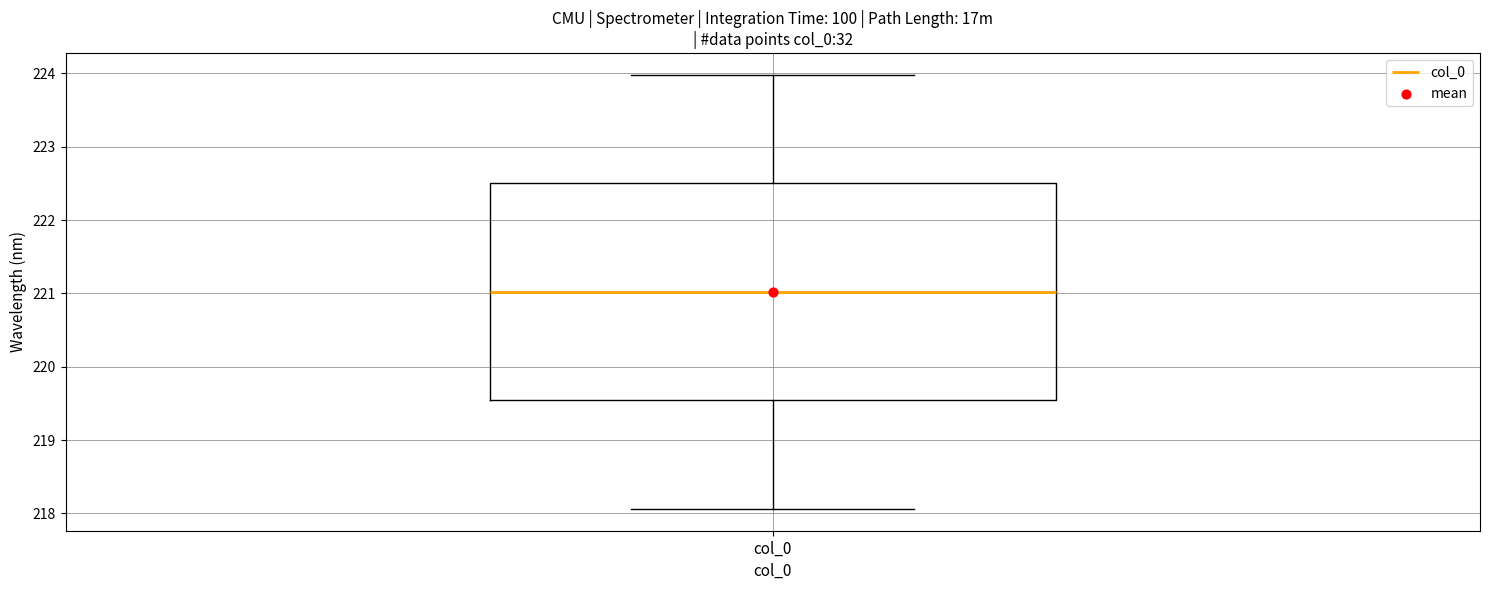

Read this box plot against the y-axis: the position of the median line, the range covered by the box, and the ends of both whiskers. The values are not printed on the chart, so give them approximately, as read against the axis.

median 221.0, box 219.5 to 222.5, whiskers 218.1 to 224.0